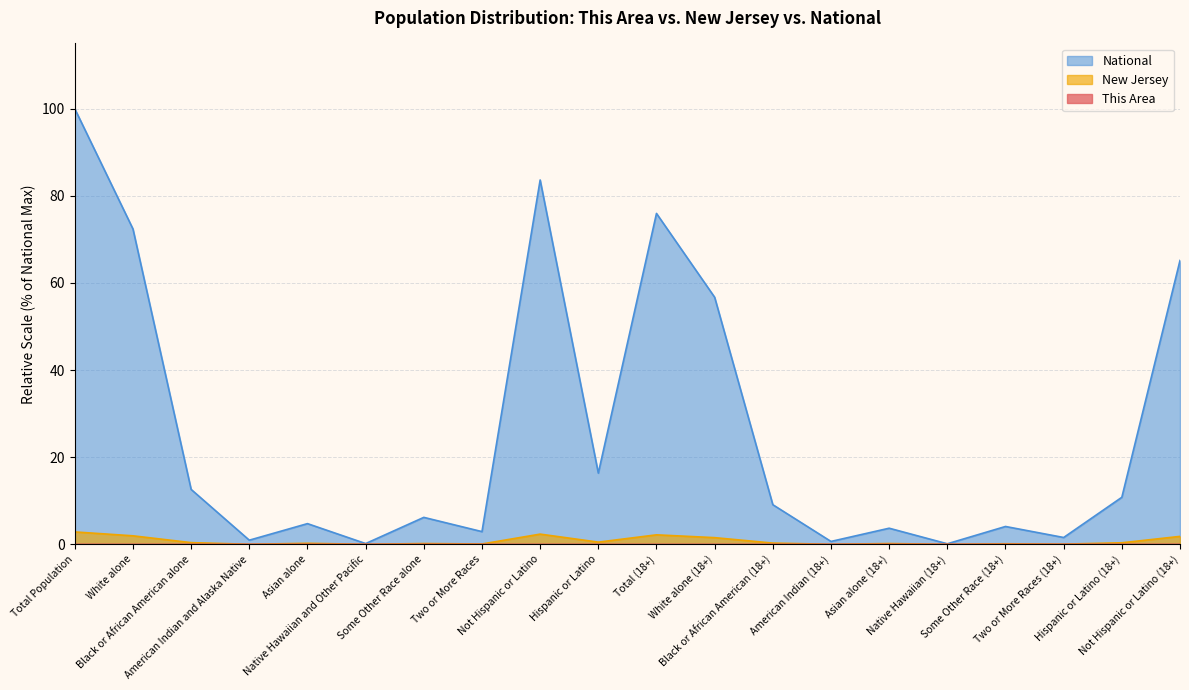

True or false: National and This Area intersect in this chart.

False